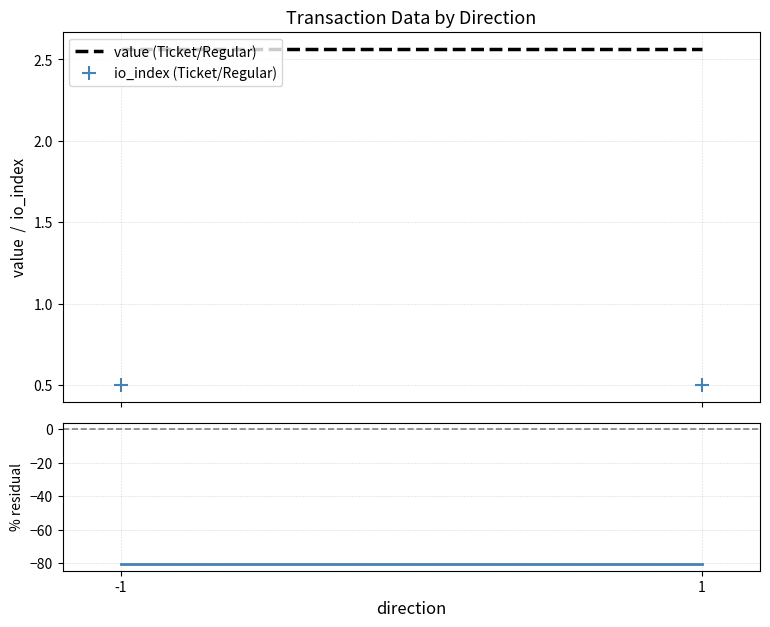

How many lines are shown in the chart?

3